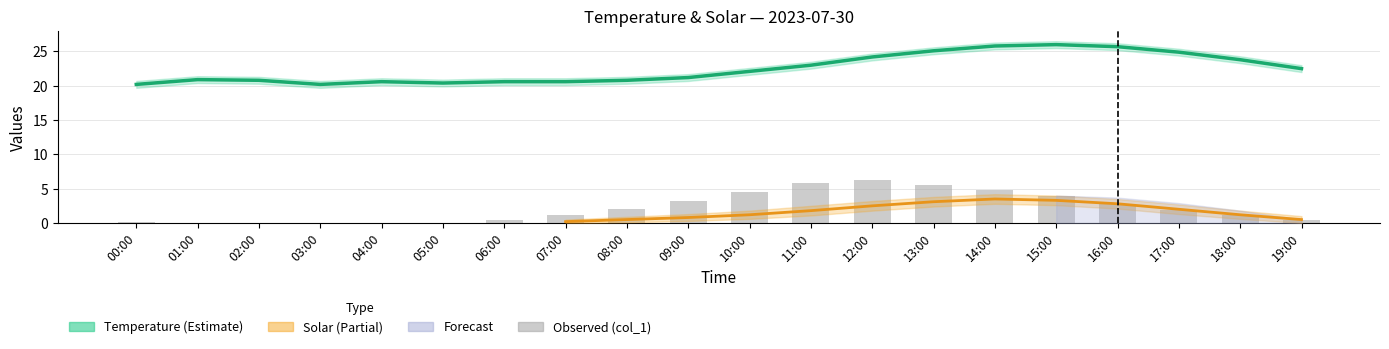

Rank the series by their maximum value, from highest to lowest.

col_2_upper, col_2, col_2_lower, col_1_upper, col_1, col_1_lower